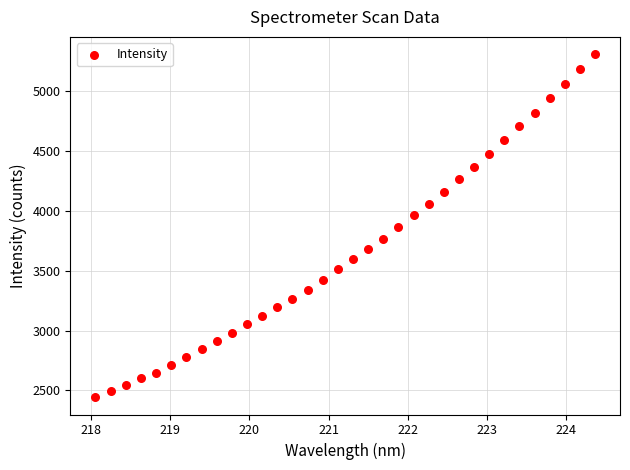

What is the range of X values (max minus min)?

6.3